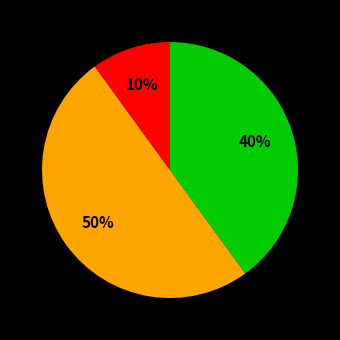

To the nearest percent, what is the difference between the largest and smallest slice percentages?

40%